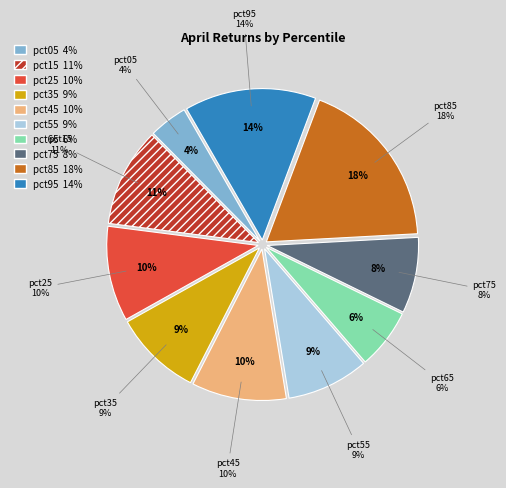

Does any single category account for the majority?

No